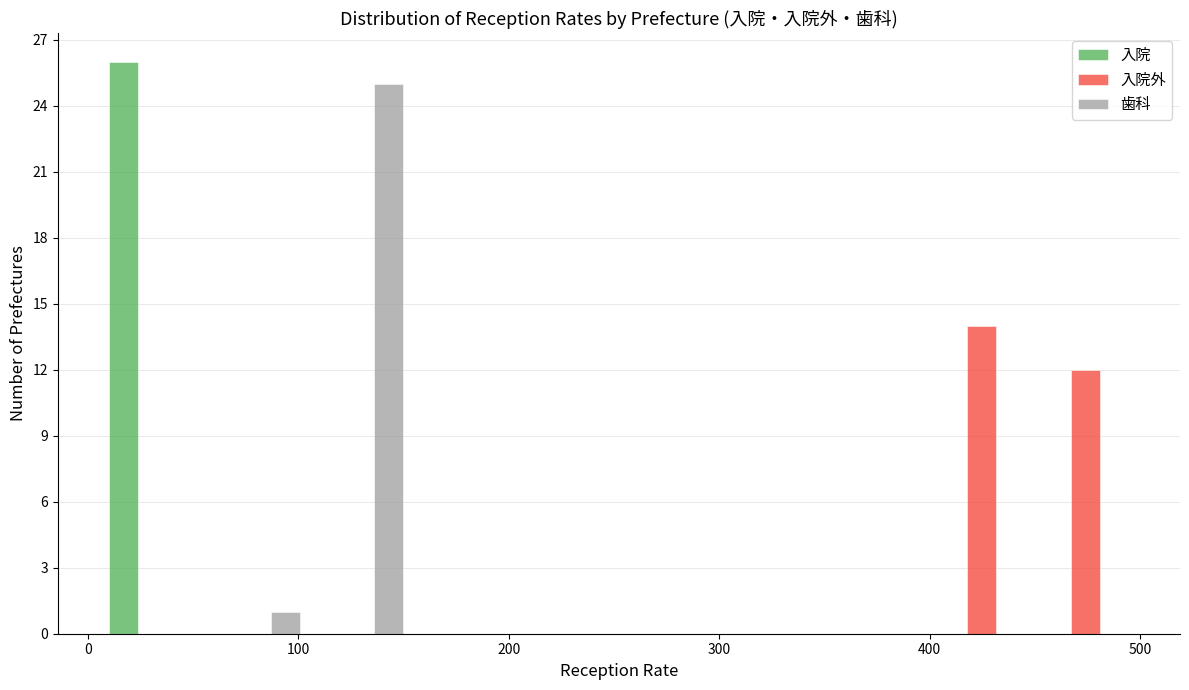

Reading left to right, transcribe this chart: for each range on the x-axis, give the height of each series' bar. Neither the bar edges nor the heights are printed on the chart, so give them approximately, as read against the axes.

10 to 60: 入院=26	入院外=0	歯科=0
60 to 100: 入院=0	入院外=0	歯科=1
100 to 150: 入院=0	入院外=0	歯科=25
150 to 200: 入院=0	入院外=0	歯科=0
200 to 250: 入院=0	入院外=0	歯科=0
250 to 300: 入院=0	入院外=0	歯科=0
300 to 350: 入院=0	入院外=0	歯科=0
350 to 400: 入院=0	入院外=0	歯科=0
400 to 450: 入院=0	入院外=14	歯科=0
450 to 500: 入院=0	入院外=12	歯科=0